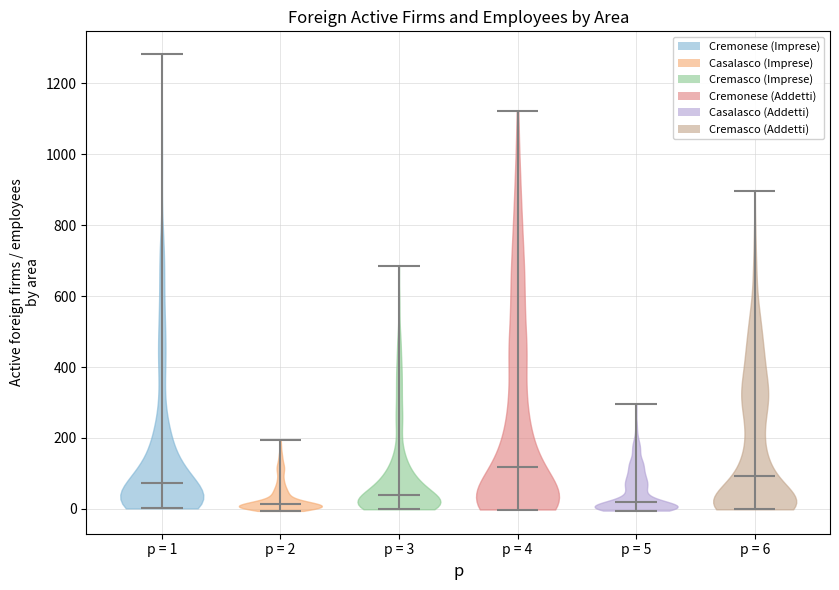

Reading left to right, read every violin against the y-axis: where its median line is, and the lowest and highest points it reaches. The values are not printed on the chart, so give them approximately, as read against the axis.

p = 1: median line 80, lowest point 0, highest point 1280
p = 2: median line 20, lowest point 0, highest point 200
p = 3: median line 40, lowest point 0, highest point 680
p = 4: median line 120, lowest point 0, highest point 1120
p = 5: median line 20, lowest point 0, highest point 300
p = 6: median line 100, lowest point 0, highest point 900